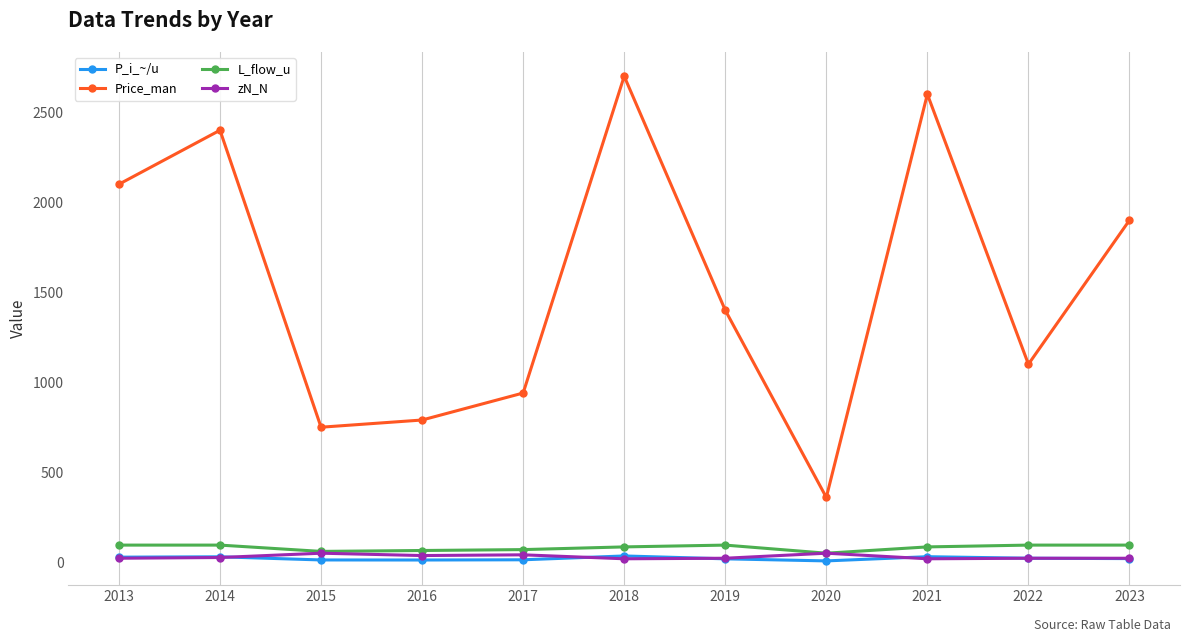

Which label corresponds to the largest value in the chart?

2018